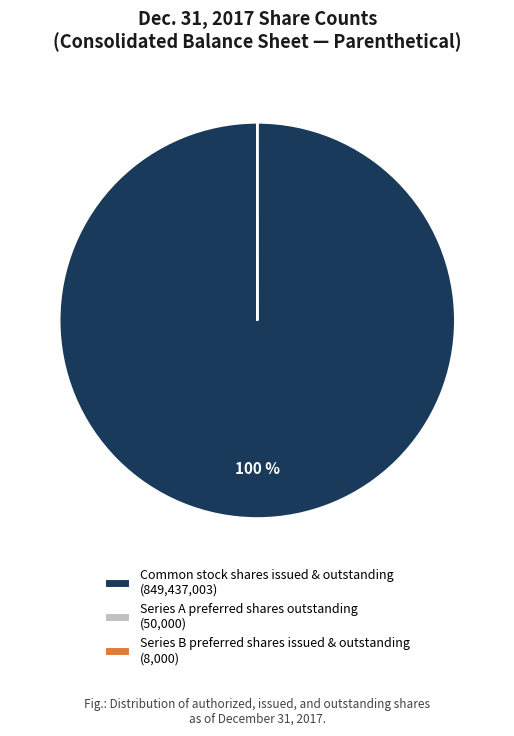

To the nearest percent, what portion does Common stock shares issued & outstanding (849,437,003) represent?

100%